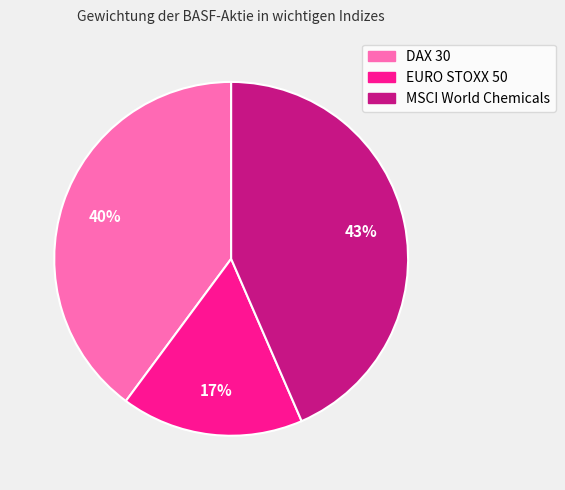

Combined, do EURO STOXX 50 and DAX 30 account for over 50%?

Yes